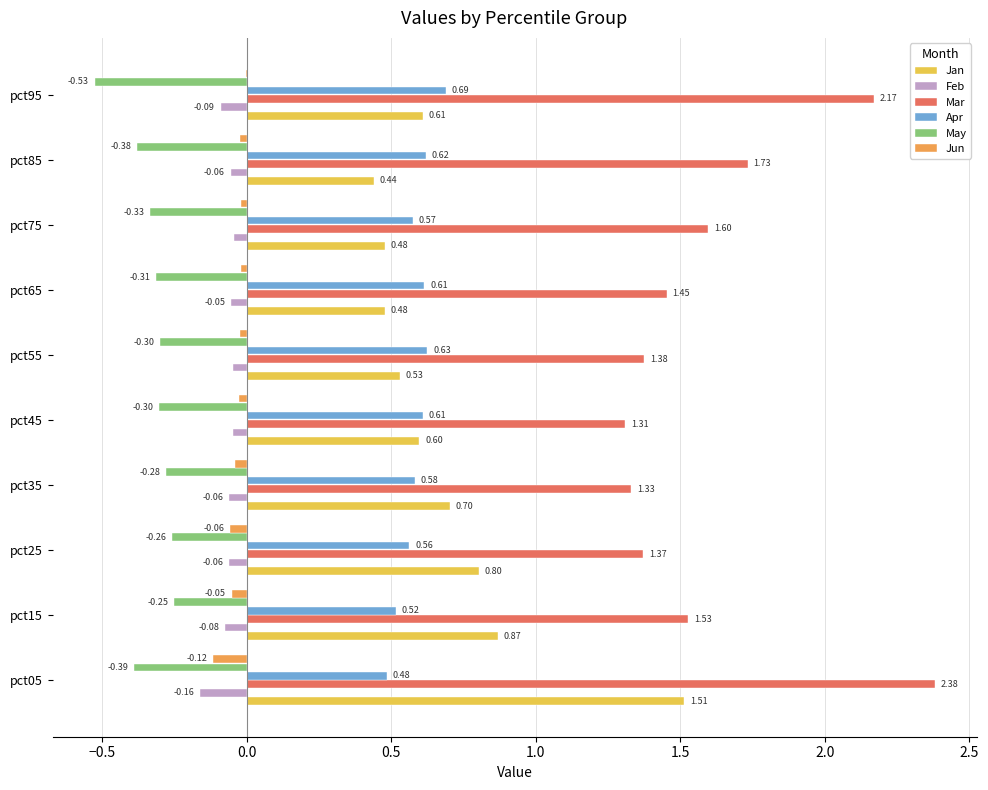

What is the sum of all Feb values?

-0.7